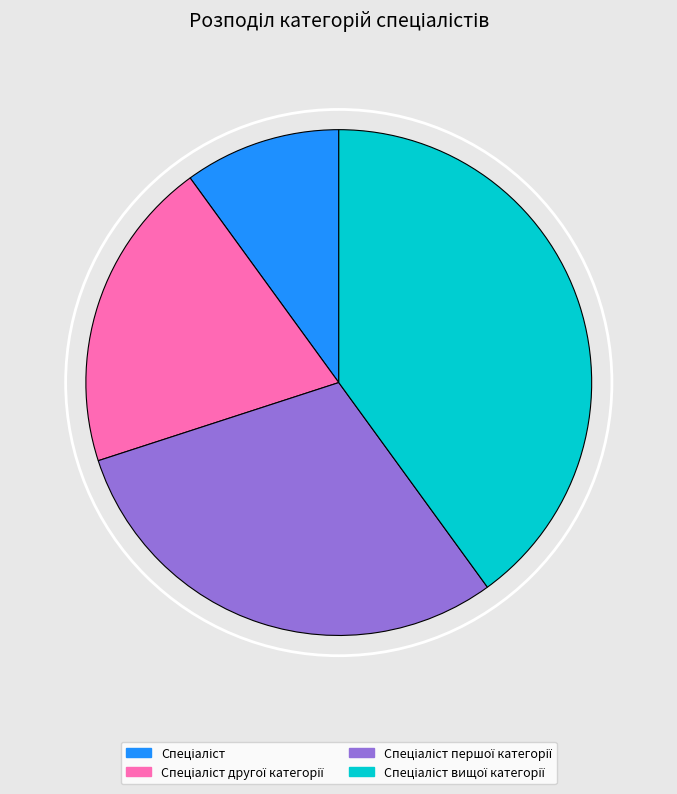

Is there a majority slice in this chart?

No